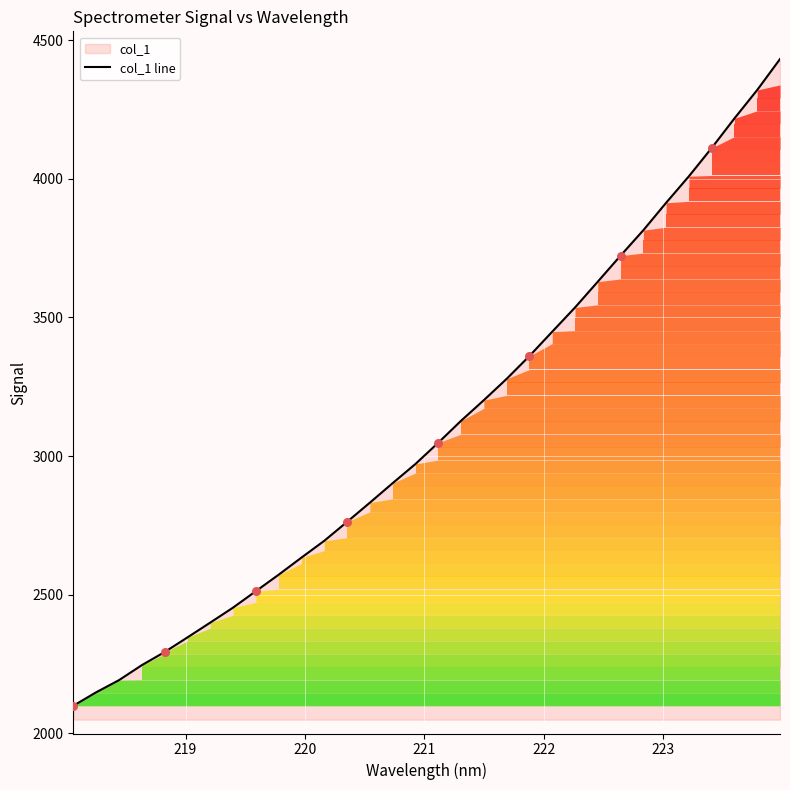

What is the minimum value shown in the chart?

2098.8